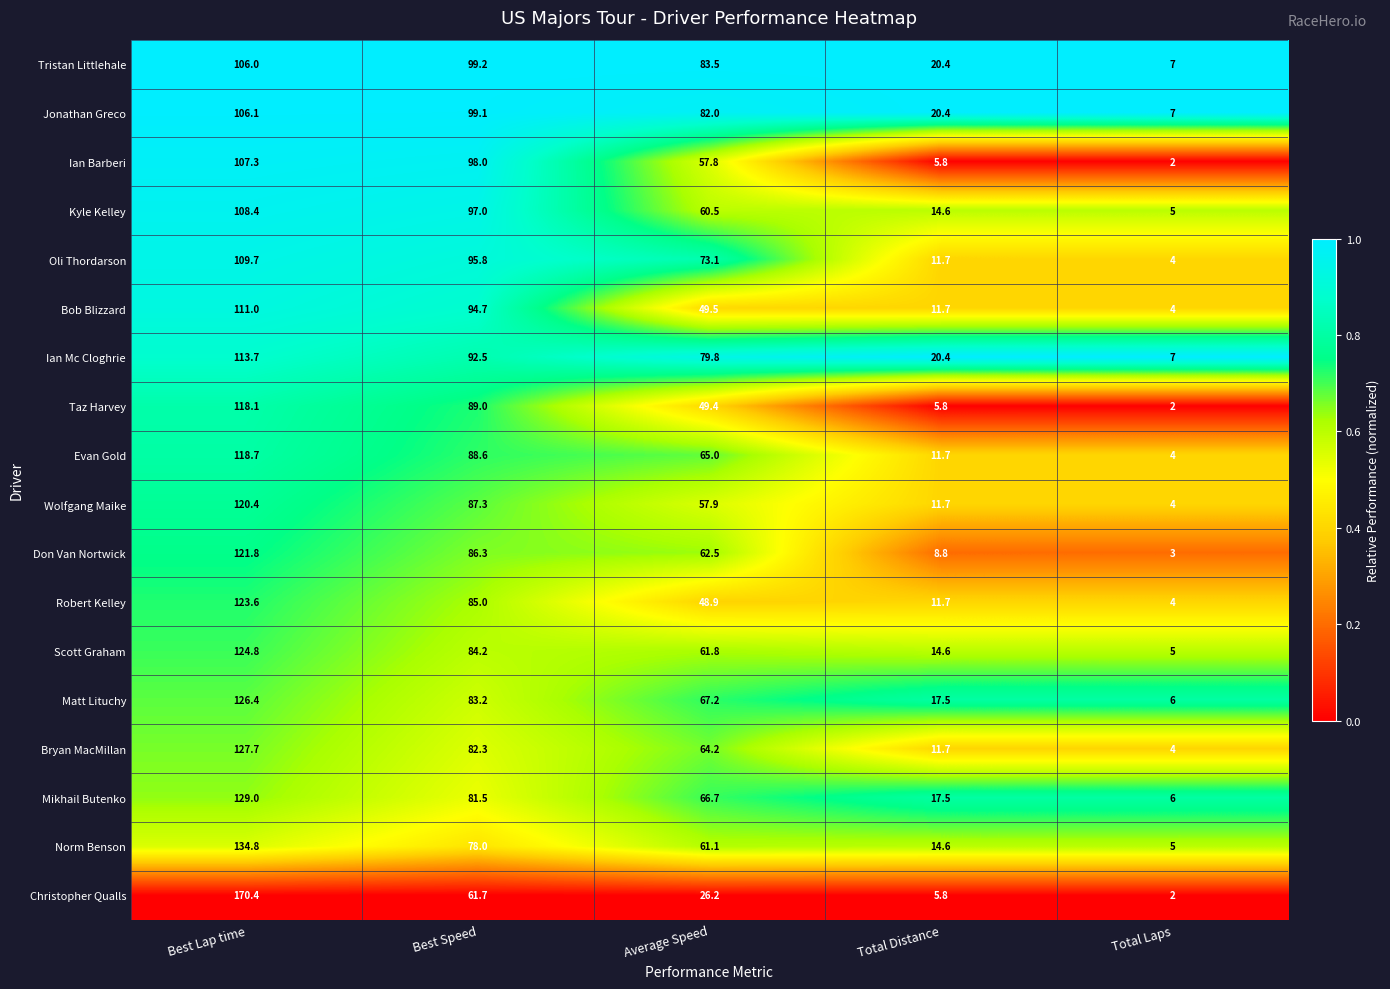

Is it true that Bob Blizzard equals 4.0 at Total Laps?

True